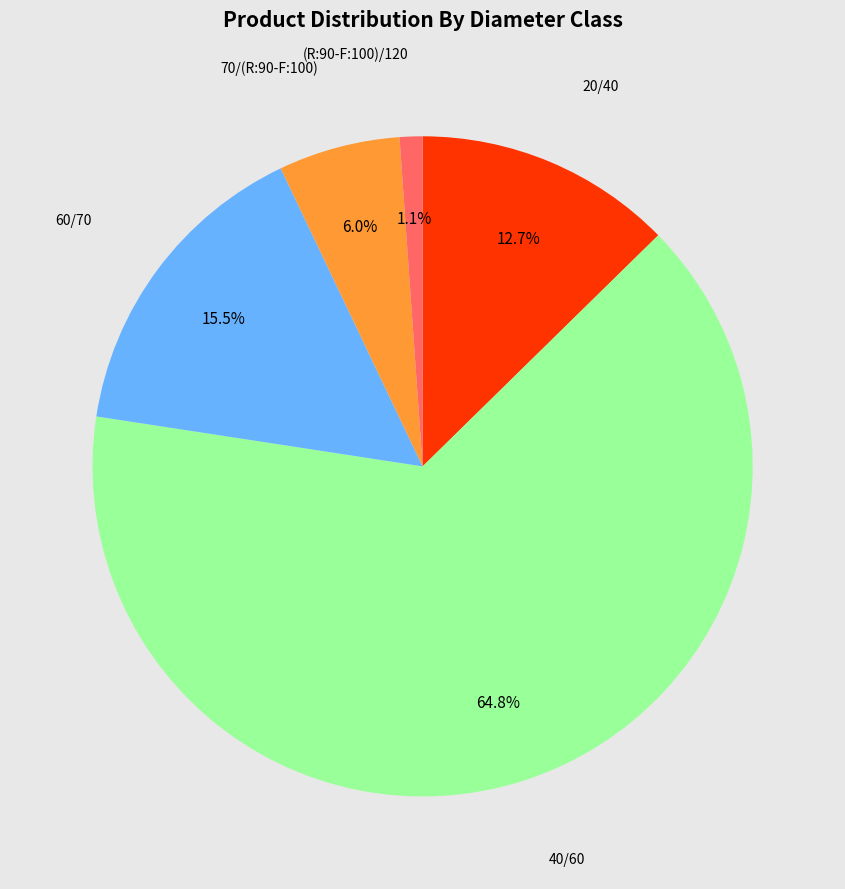

Does any single category account for the majority?

Yes